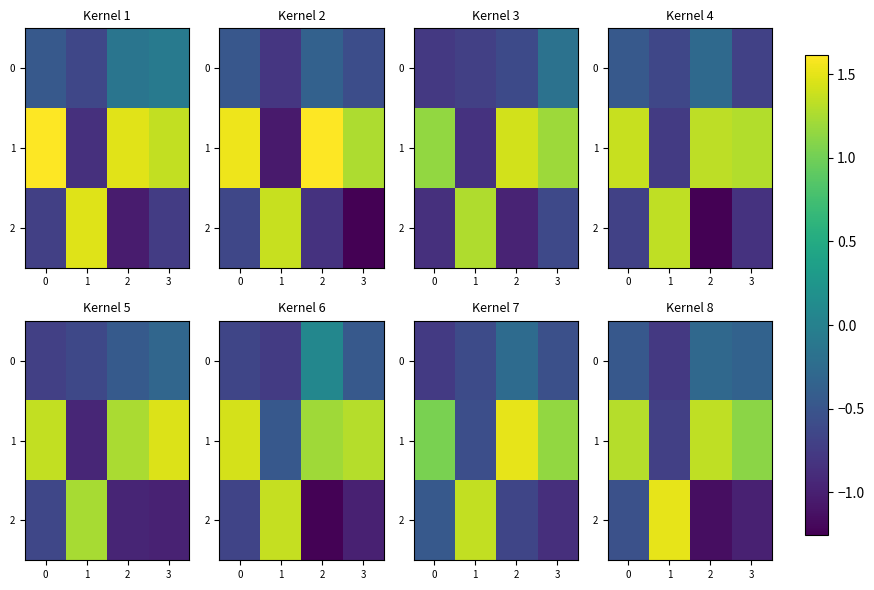

What is the total value across all series at 2?

-0.1